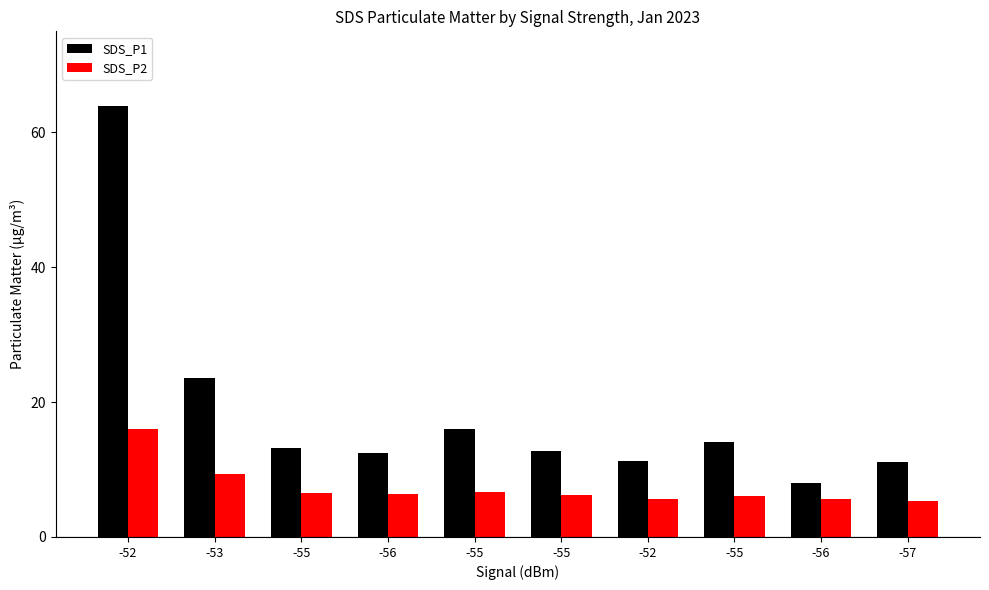

How many groups of bars are there?

10